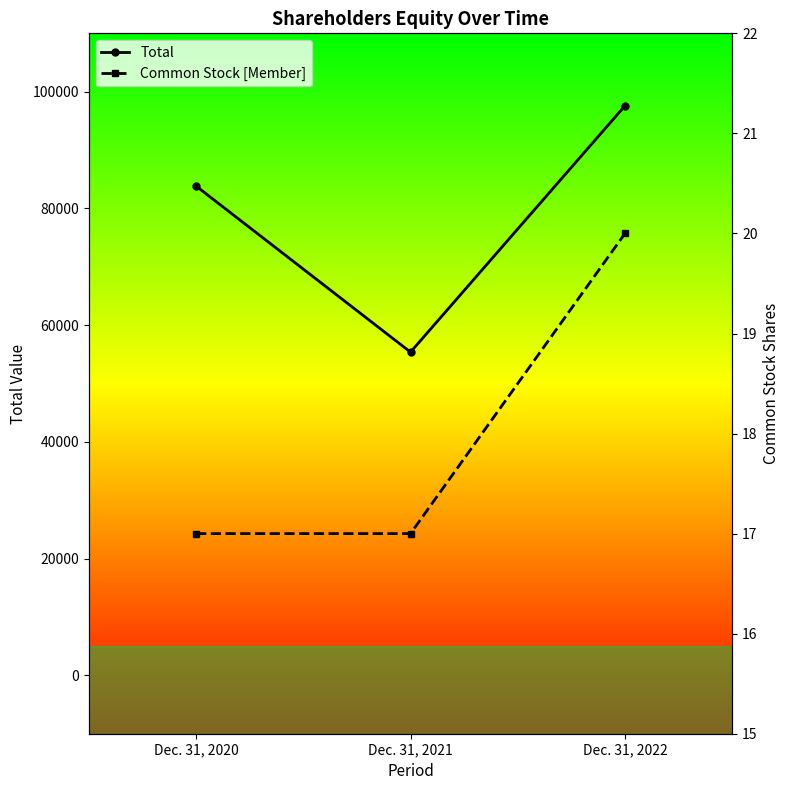

Is the value of Total at Dec. 31, 2022 greater than the value of Common Stock [Member] at Dec. 31, 2021?

Yes